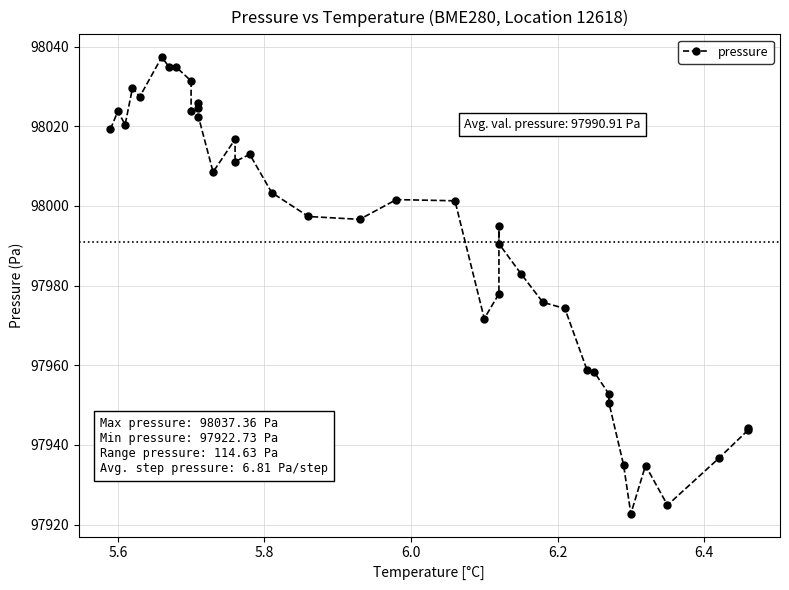

How many categories are shown in the chart?

40